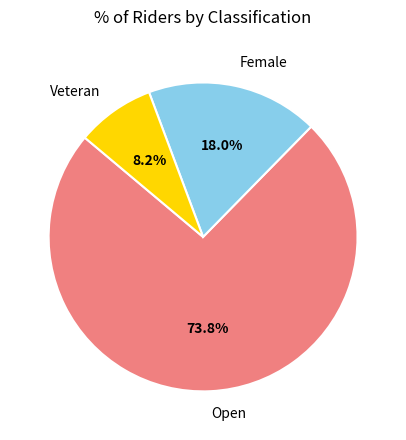

What is the majority slice?

Open